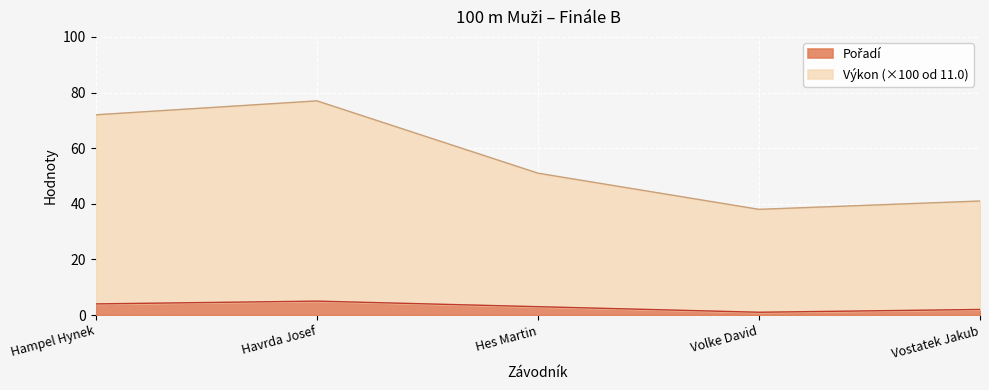

What is the value of the Výkon point at the 4th from the left?

38.0